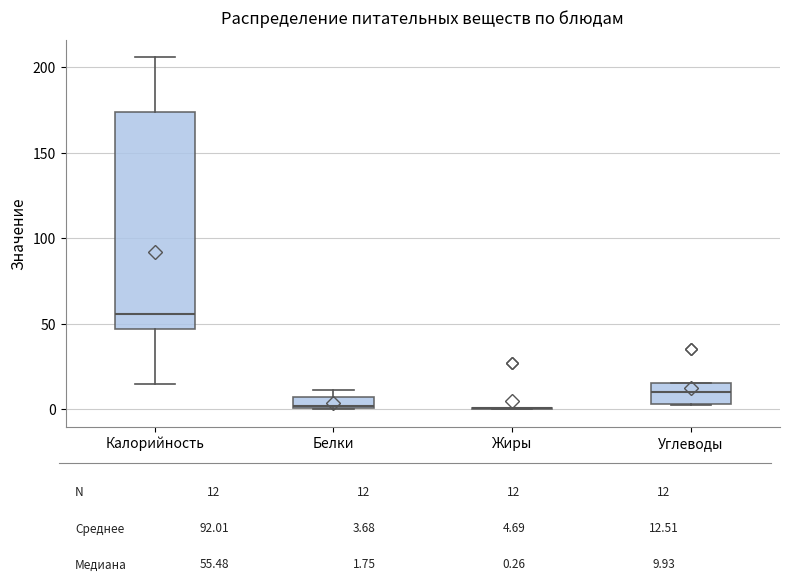

Which box is the tallest, from its lower edge to its upper edge?

Калорийность